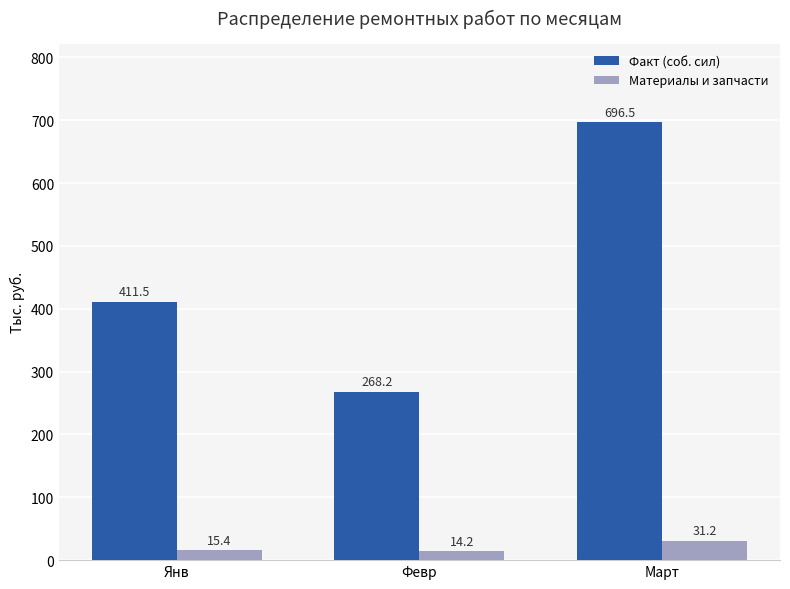

Reading left to right, list all the values displayed in this chart.

Факт (соб. сил): Янв=411.5	Февр=268.2	Март=696.5
Материалы и запчасти: Янв=15.4	Февр=14.2	Март=31.2